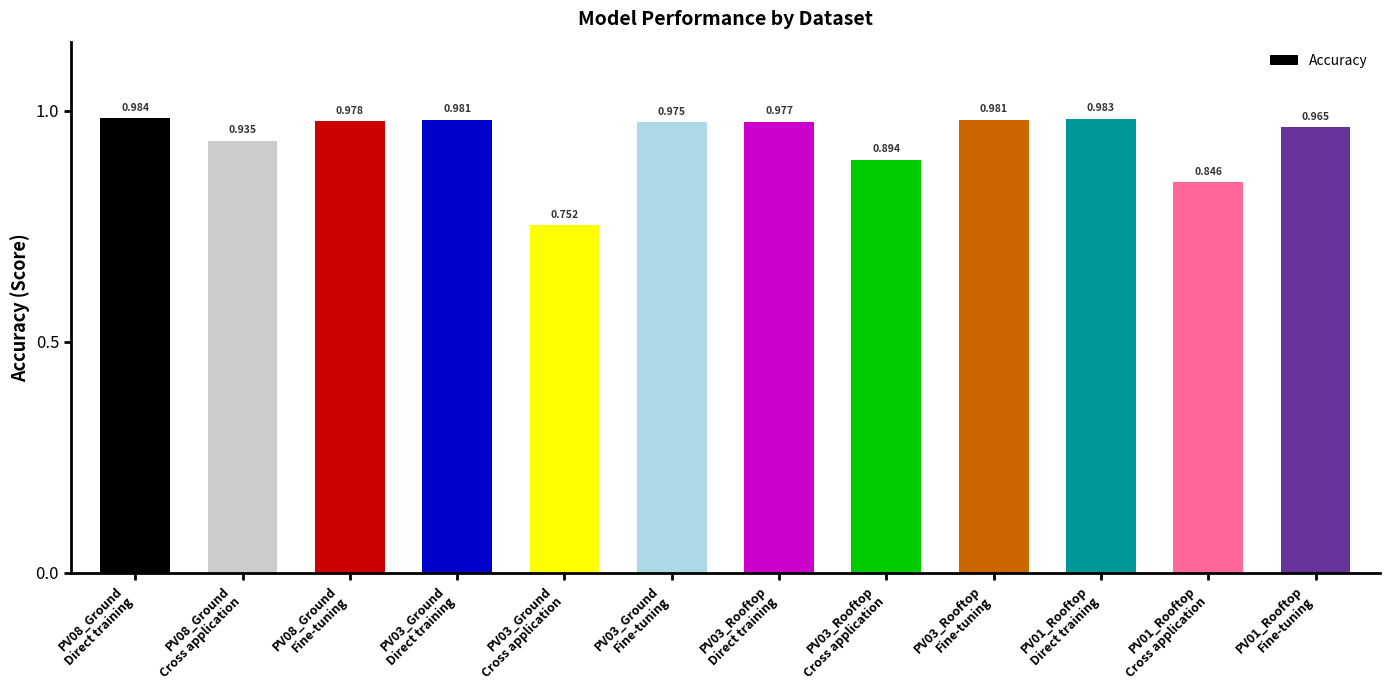

What is the change in value from PV03_Ground
Fine-tuning to PV03_Rooftop
Cross application?

-0.1